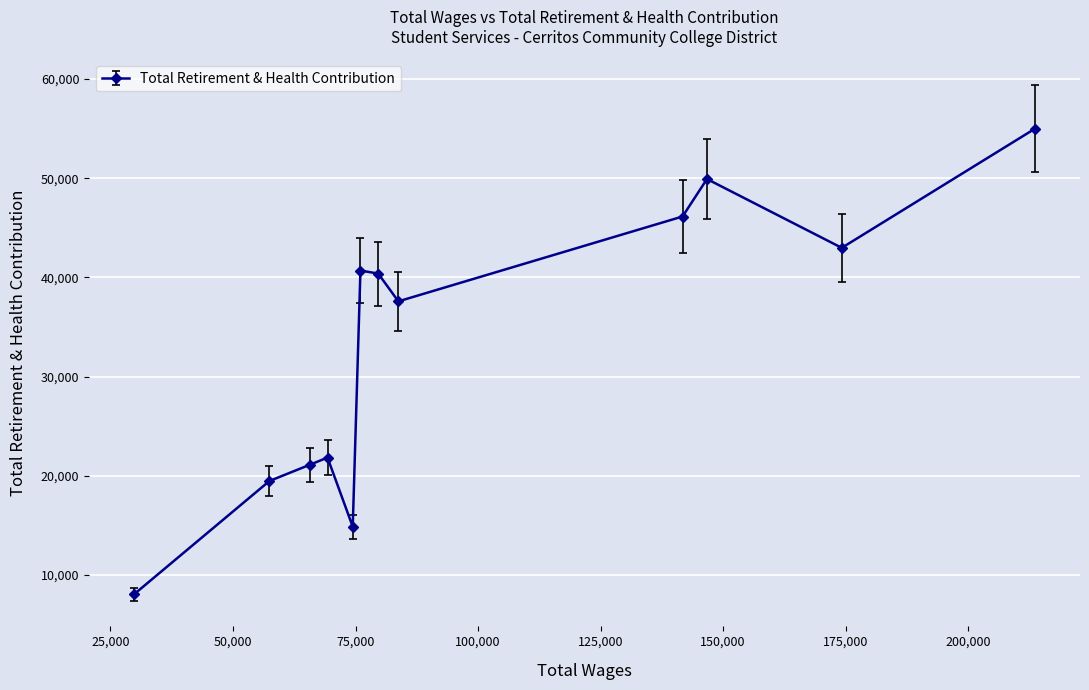

What is the difference between the second highest and second lowest values?

35061